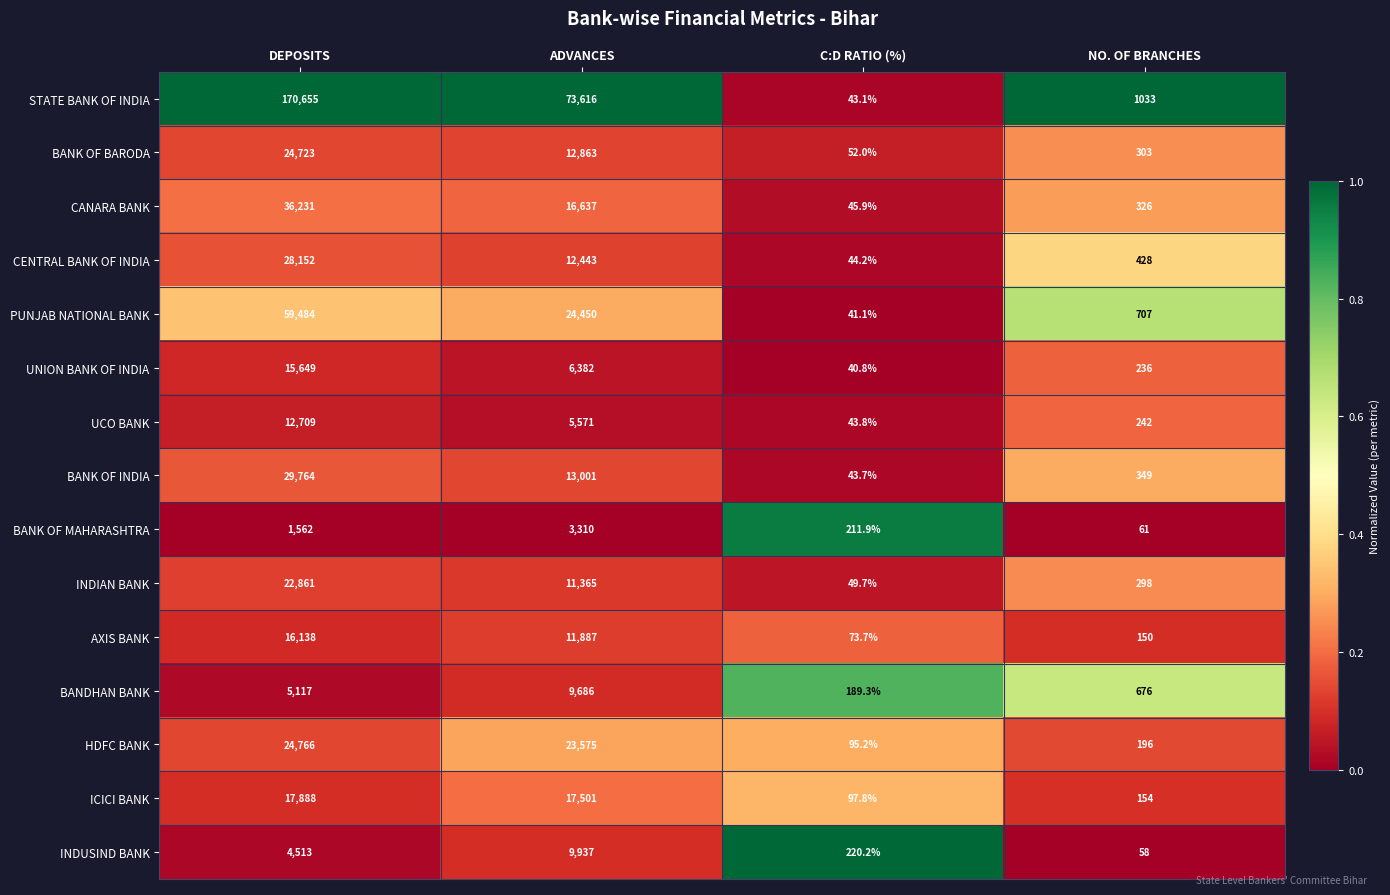

The STATE BANK OF INDIA series shows 1033.0 at NO. OF BRANCHES. True or false?

True